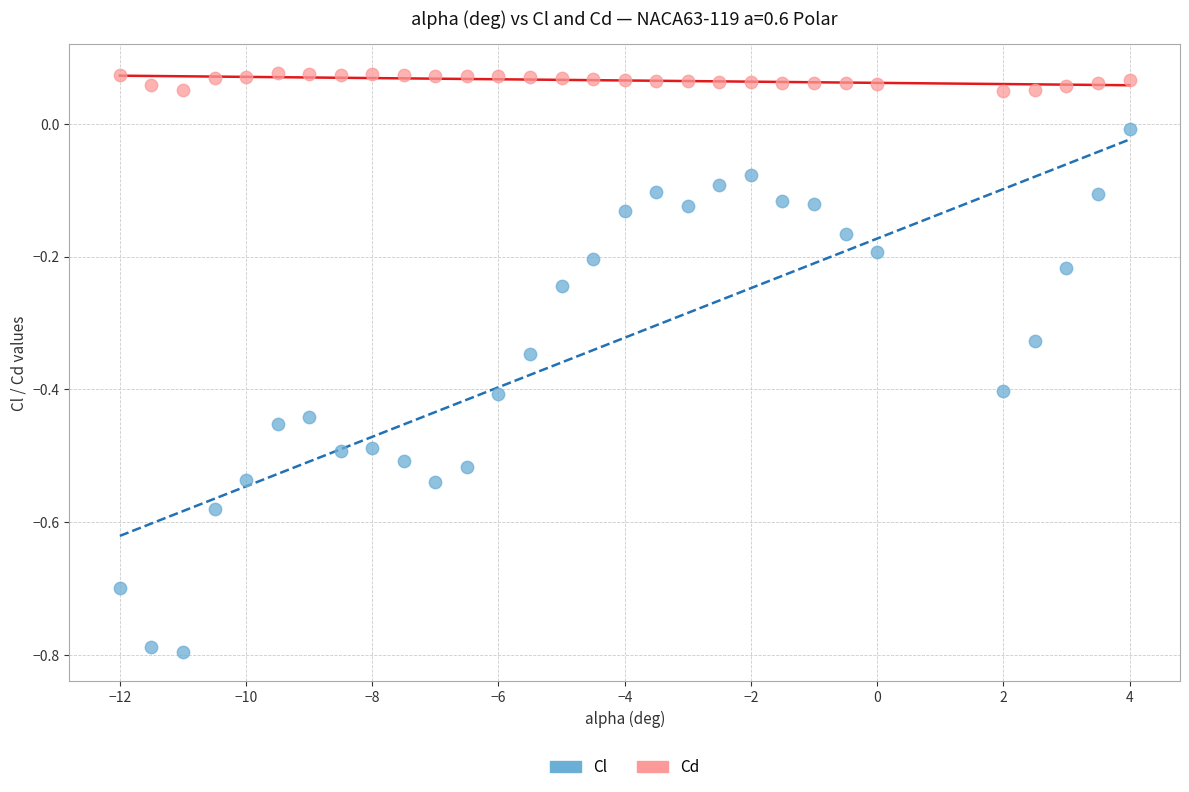

Across all data points, what is the range of X values (max minus min)?

16.0